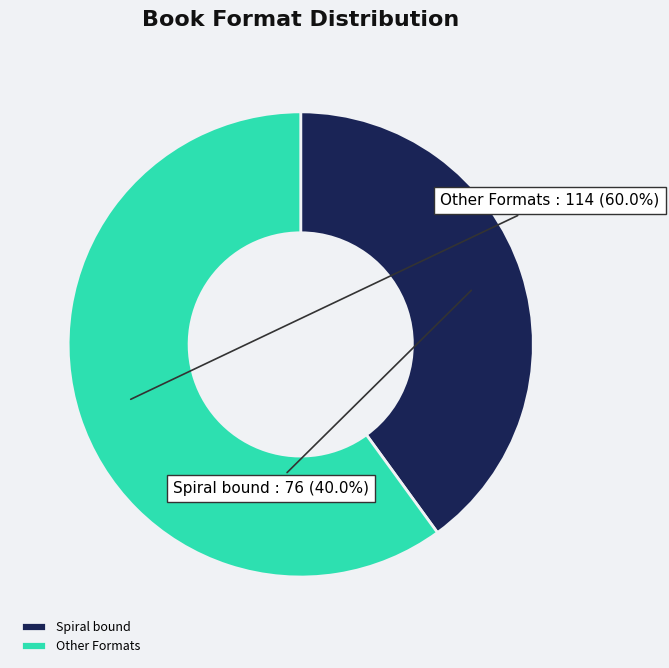

Combined, do Spiral bound and Other Formats account for over 50%?

Yes